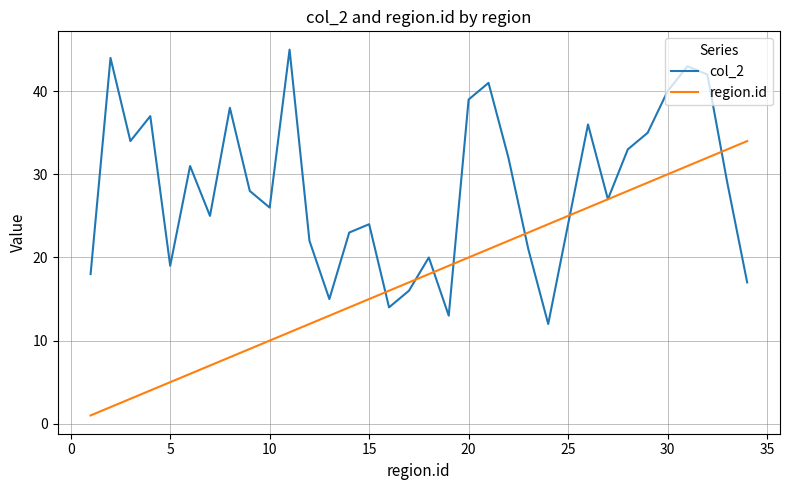

What is the highest value of the region.id series?

34